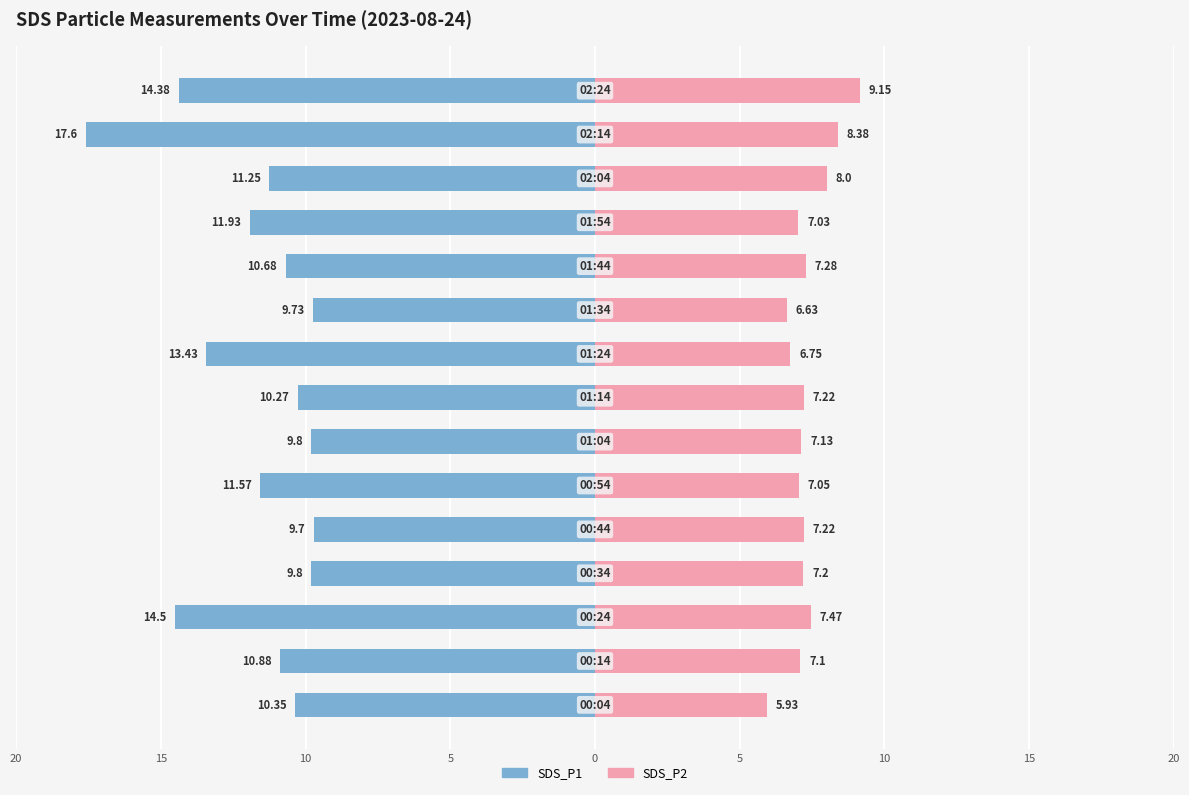

Which series has the largest range (max minus min)?

SDS_P1